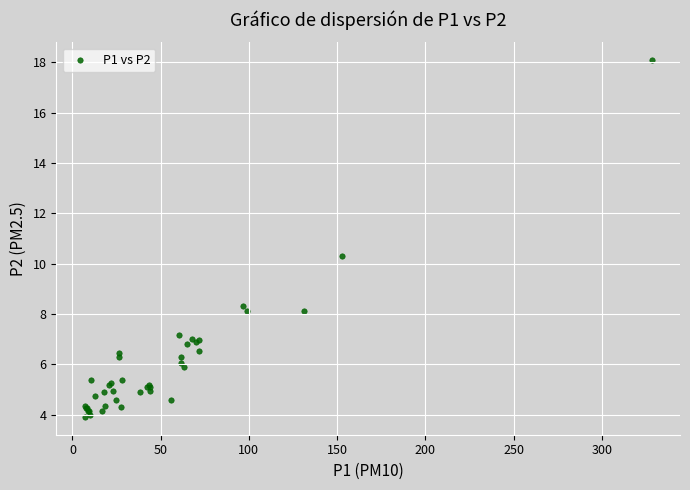

What Y value in the scatter plot is closest to 11?

10.3